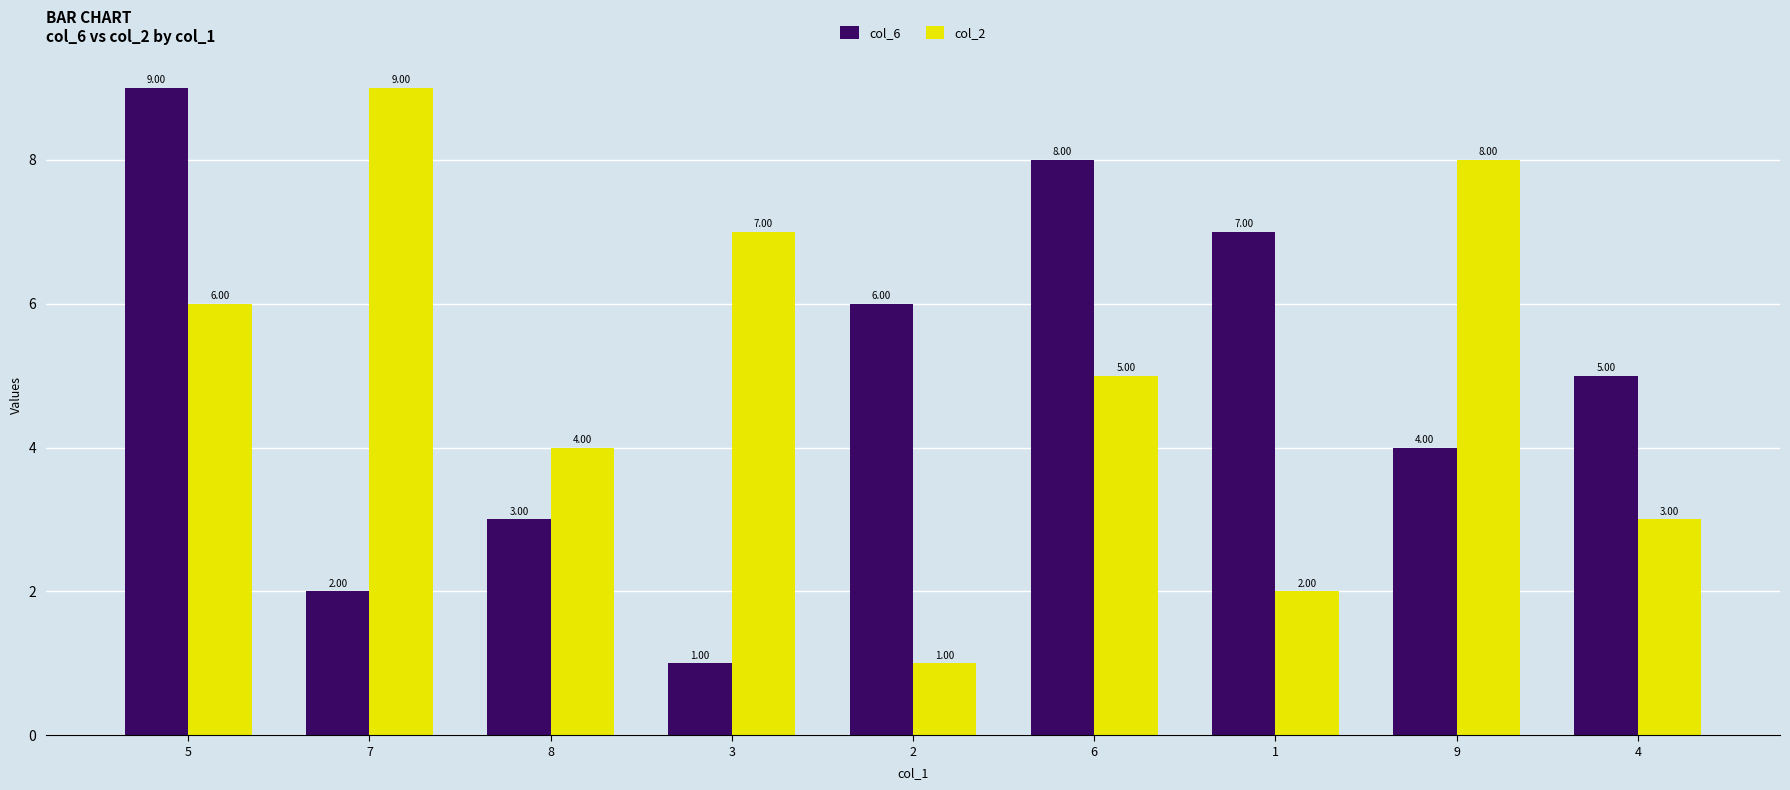

What is the label of the 8th bar from the left?

9